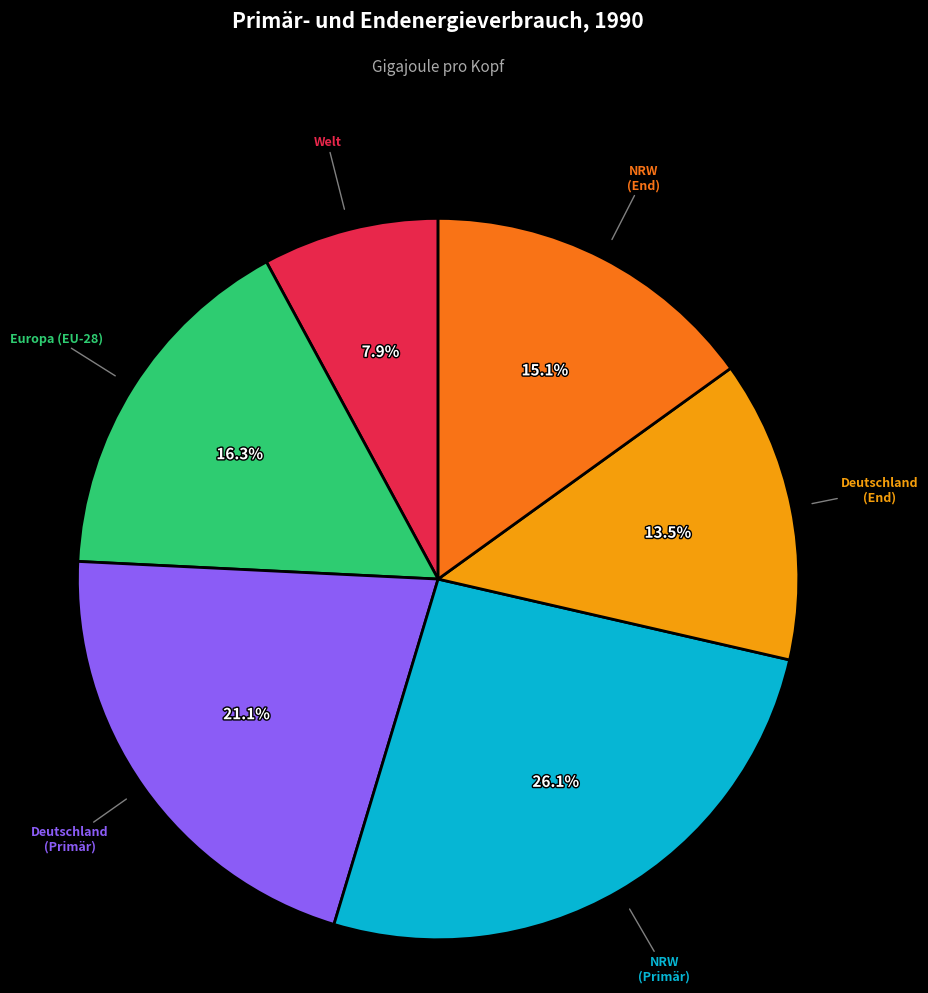

Is there a majority slice in this chart?

No